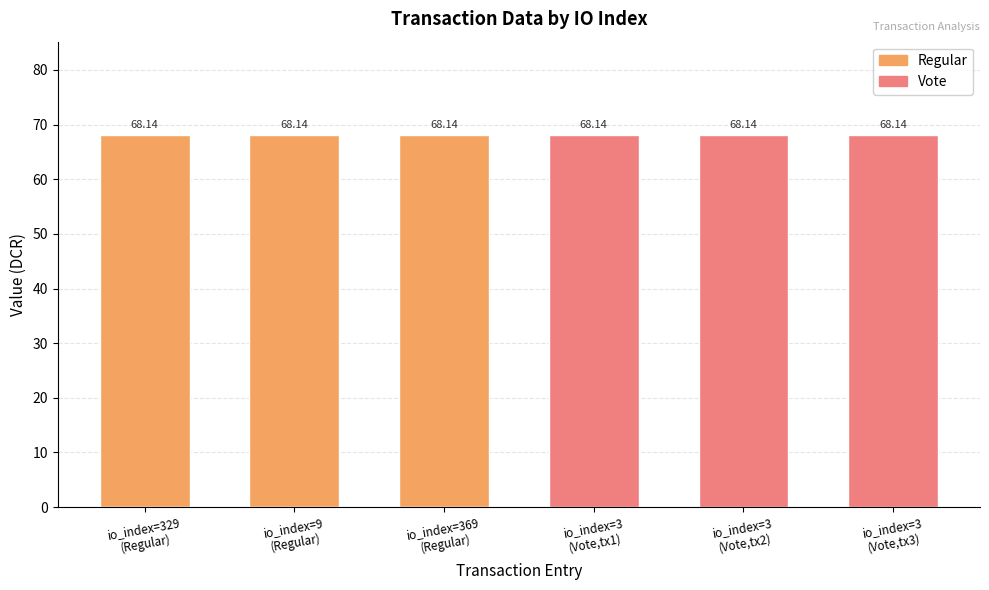

At io_index=369
(Regular), list the series in order from smallest to largest.

Vote, Regular